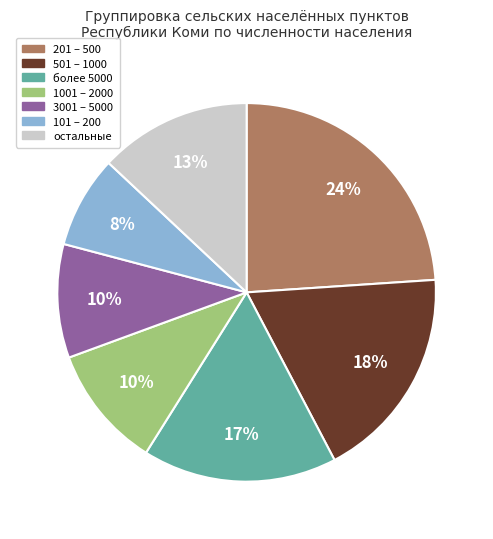

Is there a majority slice in this chart?

No